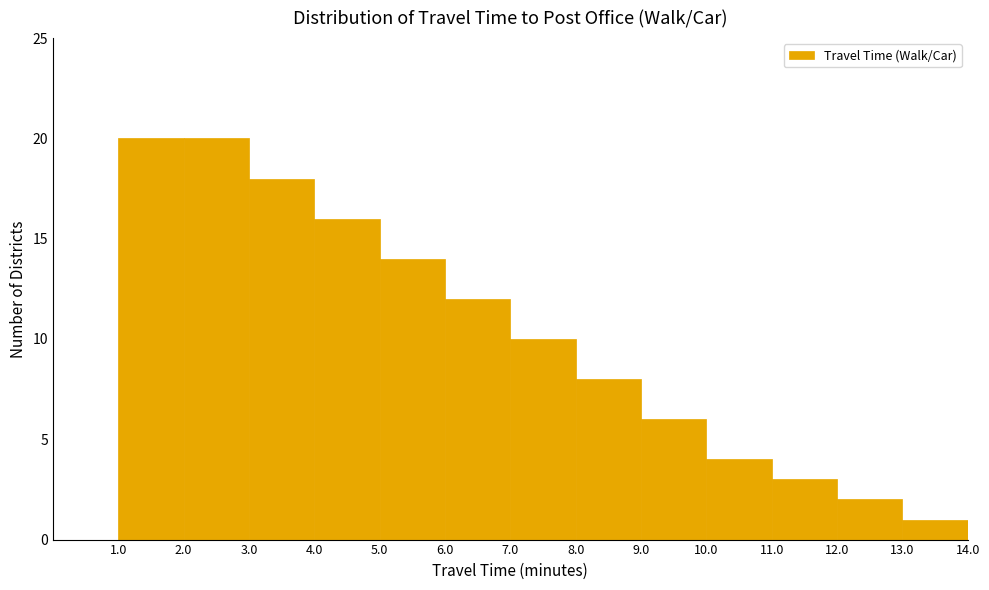

How tall is the bar that spans 12.0 to 13.0 on the x-axis? The values are not printed on the chart, so give them approximately, as read against the axis.

2